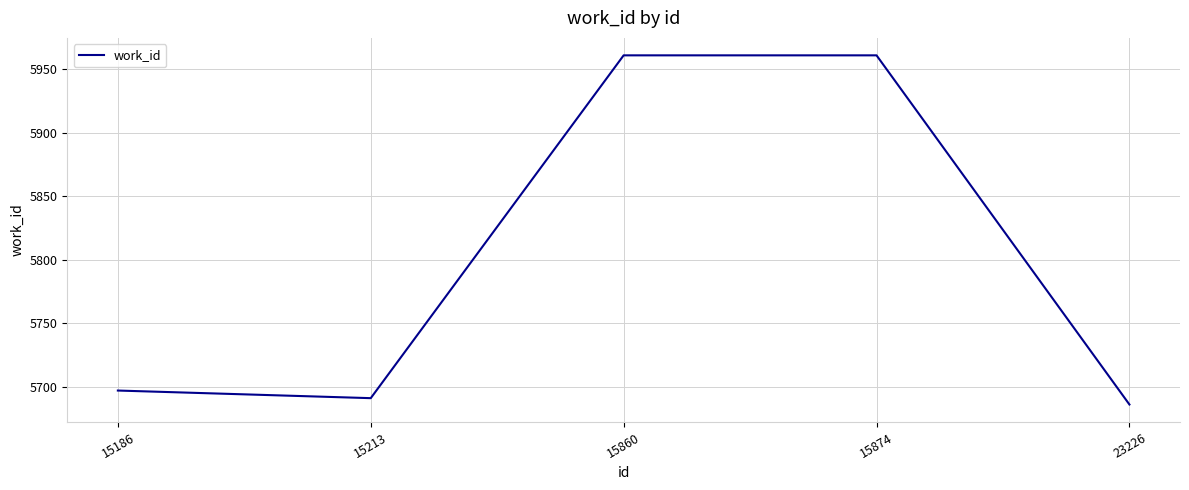

What is the average value?

5799